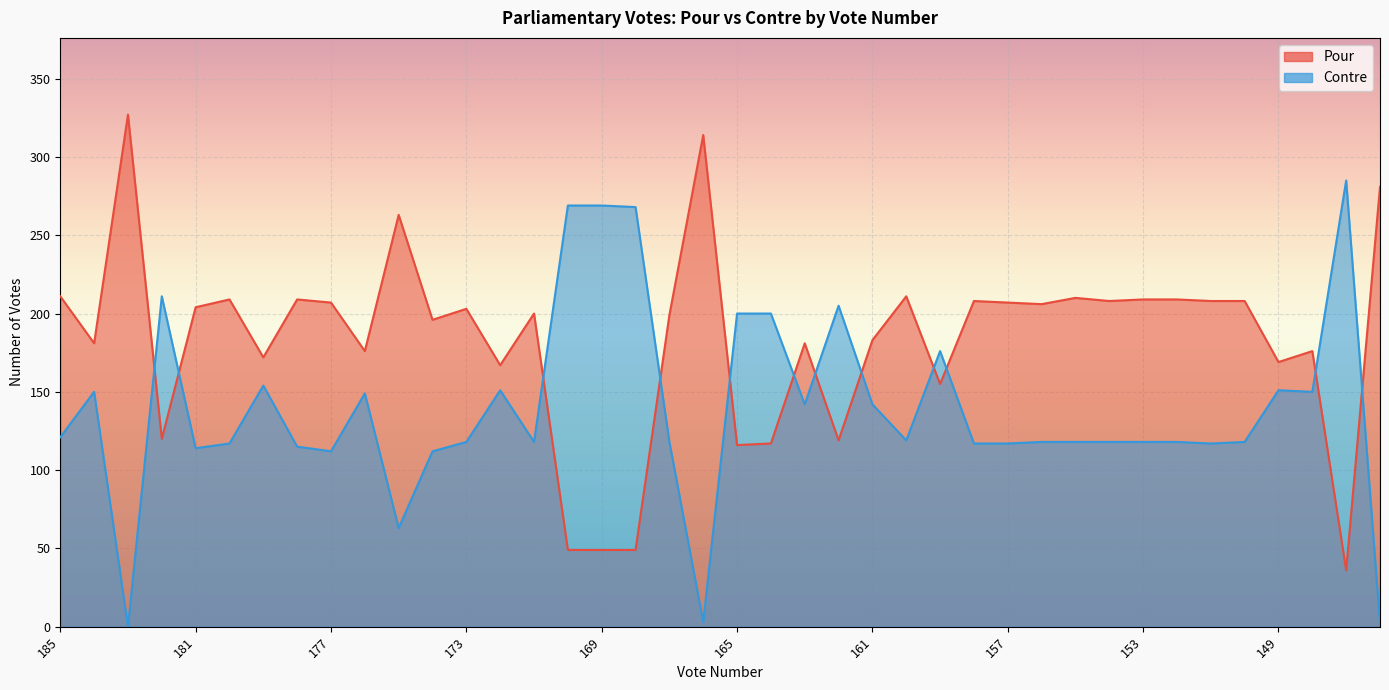

Which series has the largest total across all categories?

Pour